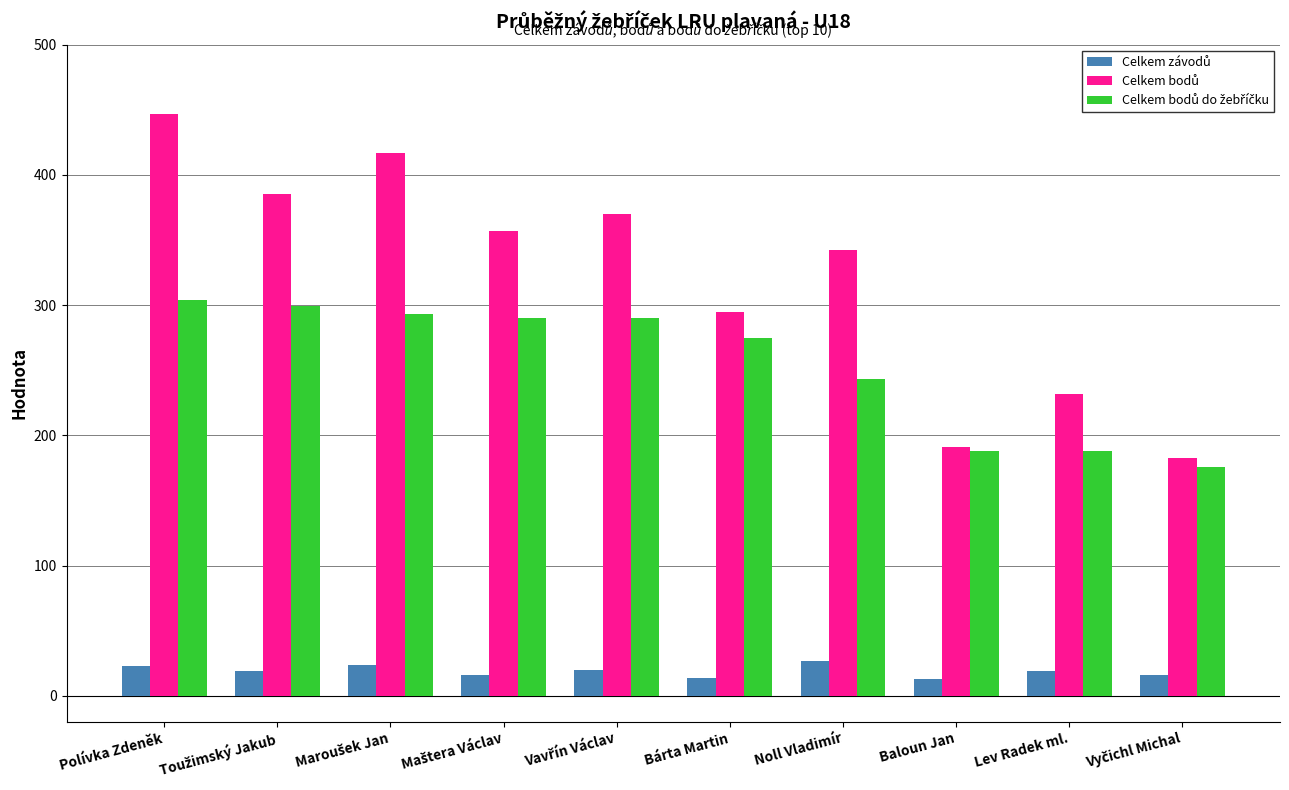

What is the smallest value displayed?

13